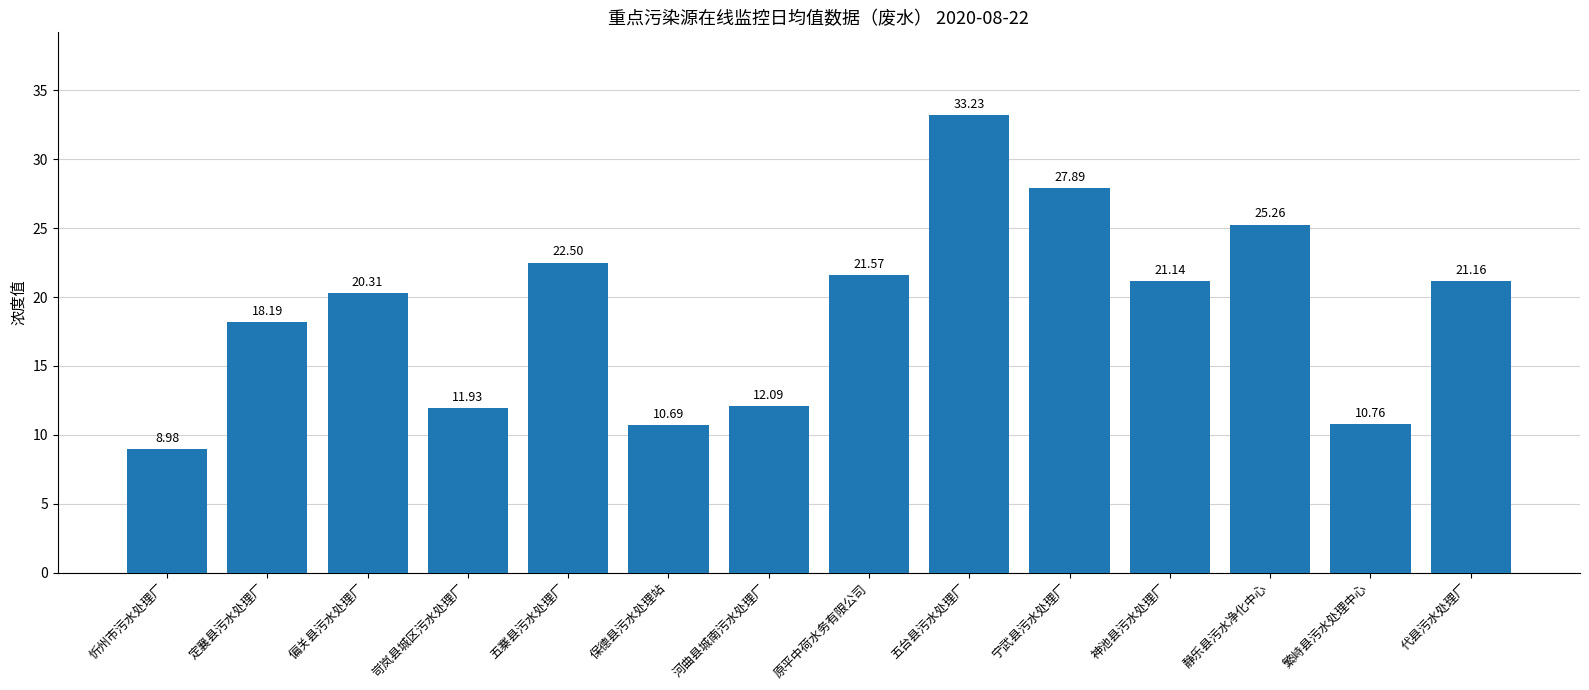

Count the number of categories in the chart.

14